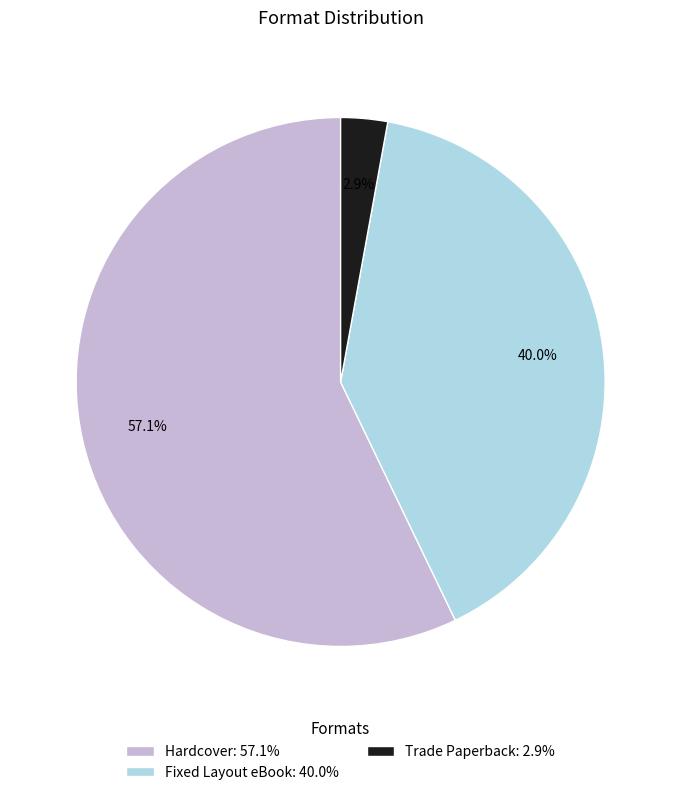

What is the majority slice?

Hardcover